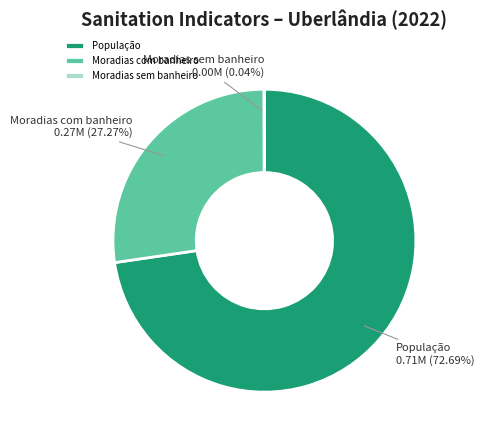

Which slice is the largest?

População